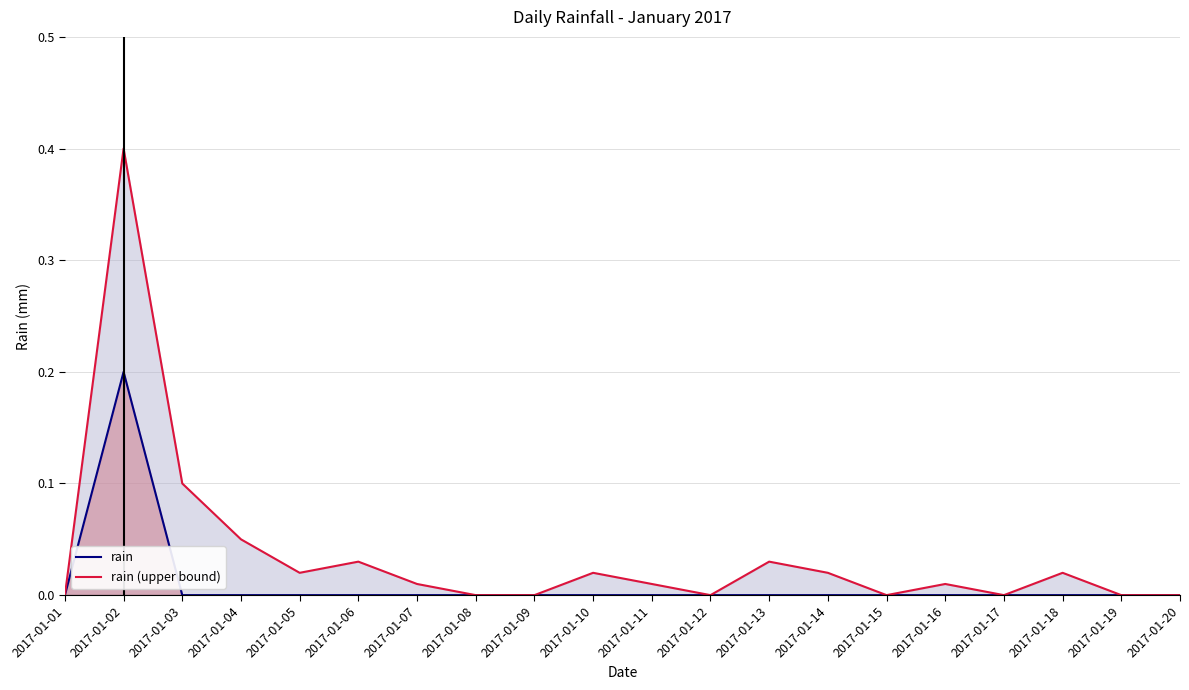

What is the difference between the maximum and minimum values in the rain series?

0.2